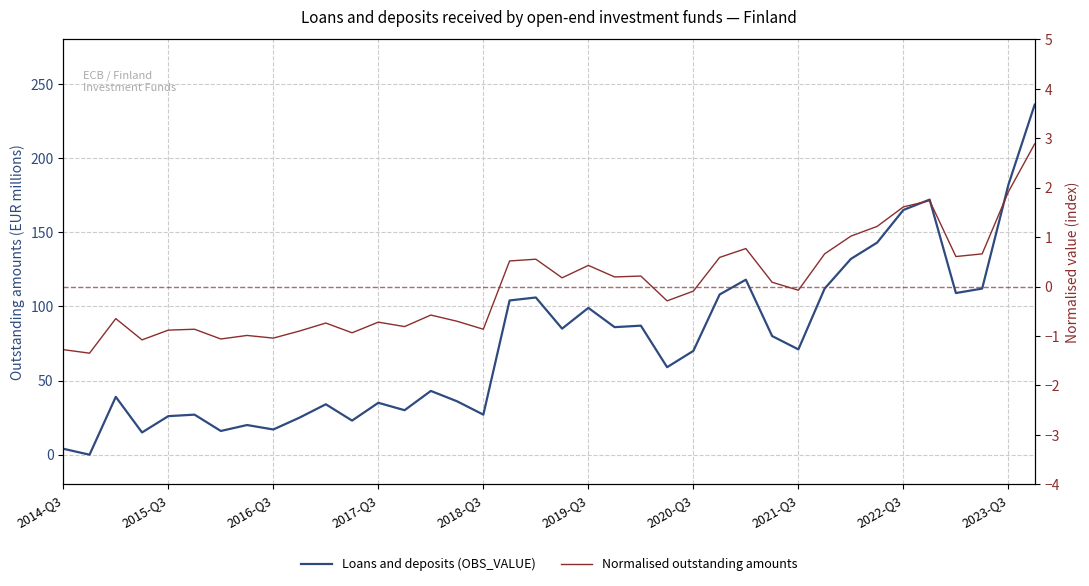

How many values in the Loans and deposits (OBS_VALUE) series exceed 71?

18